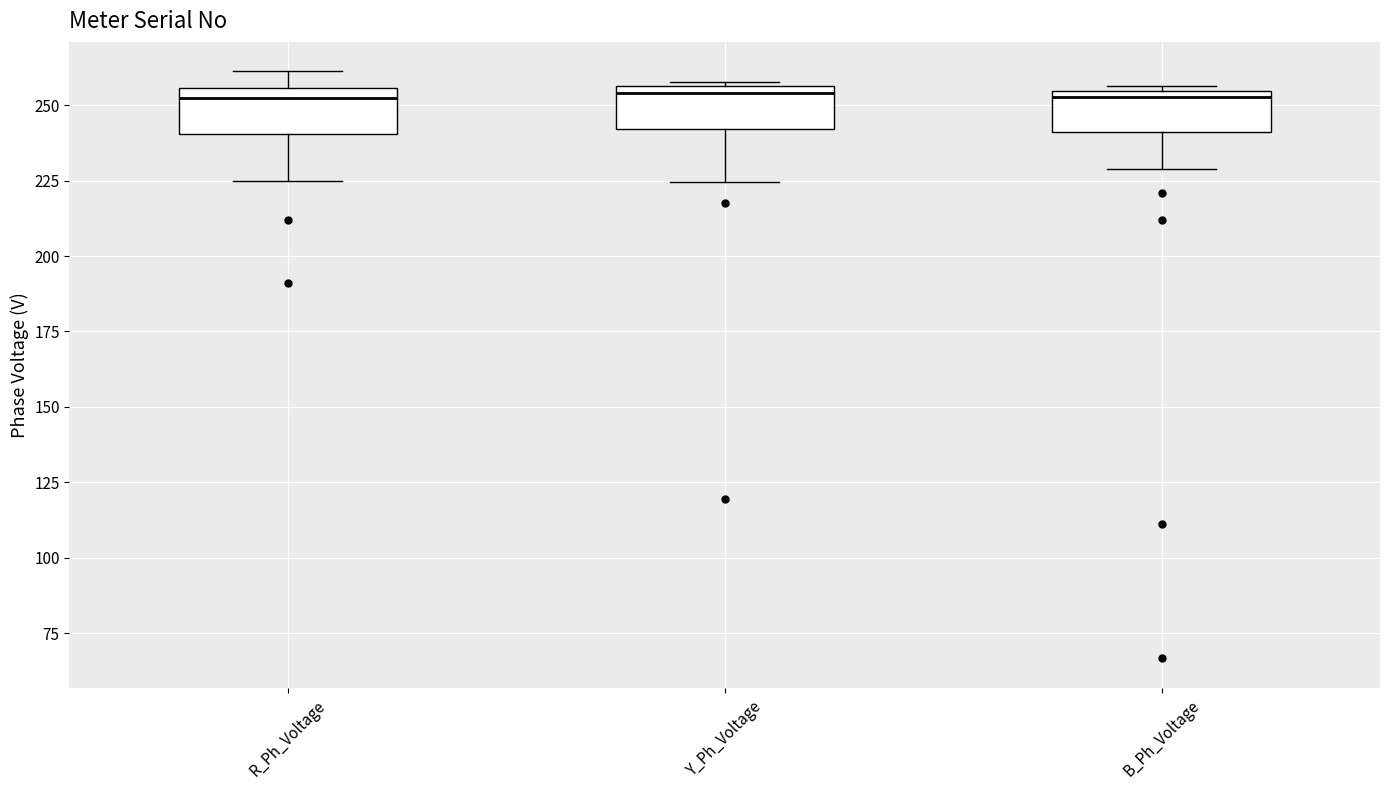

Where does the lower whisker of the box for Y_Ph_Voltage end on the y-axis? The values are not printed on the chart, so give them approximately, as read against the axis.

225